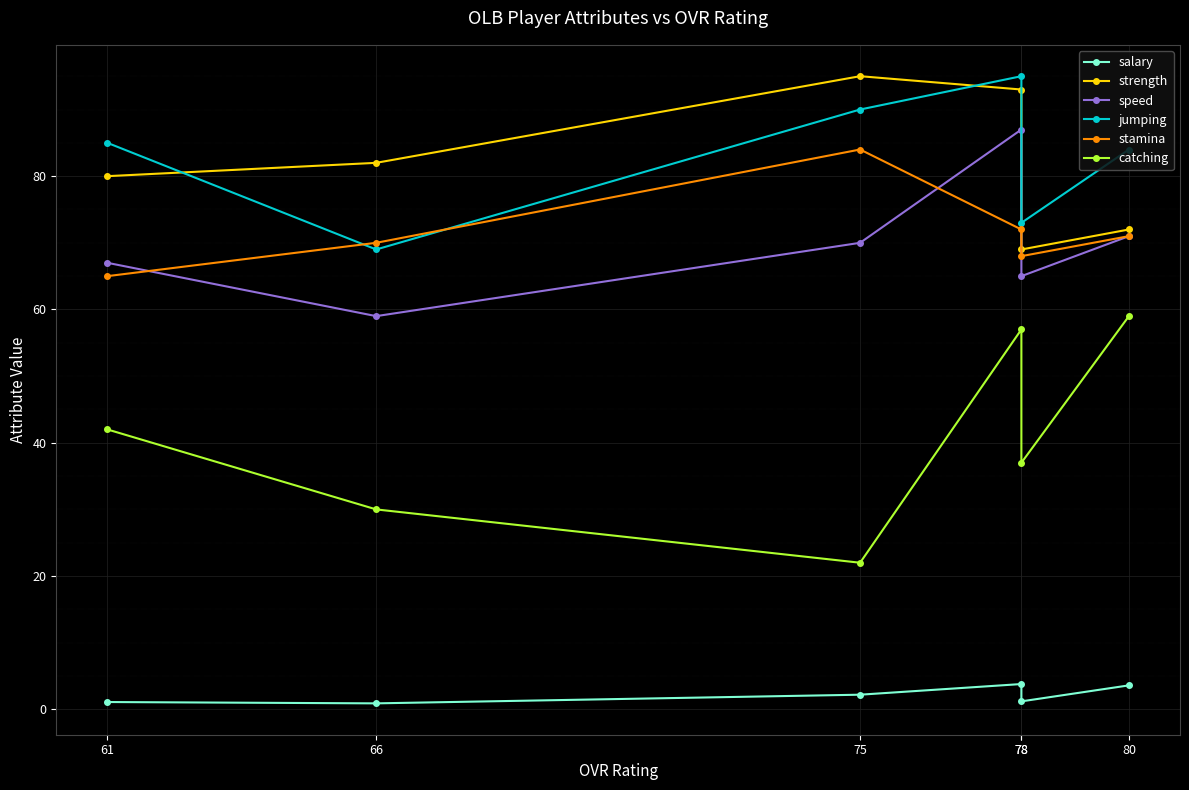

True or false: strength and stamina cross at least once.

False